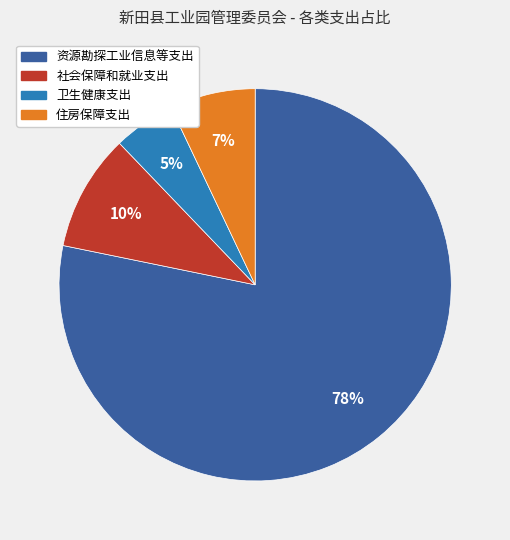

Is it true that 社会保障和就业支出 is 10% of the pie?

True